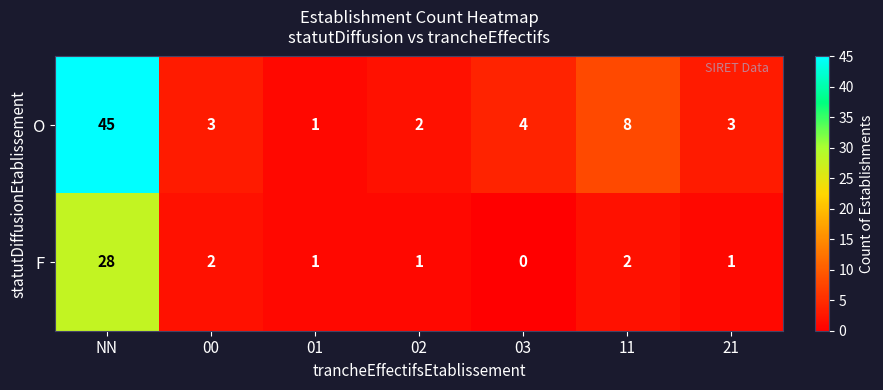

Reading left to right, extract all data points from this chart.

O: 45	3	1	2	4	8	3
F: 28	2	1	1	0	2	1